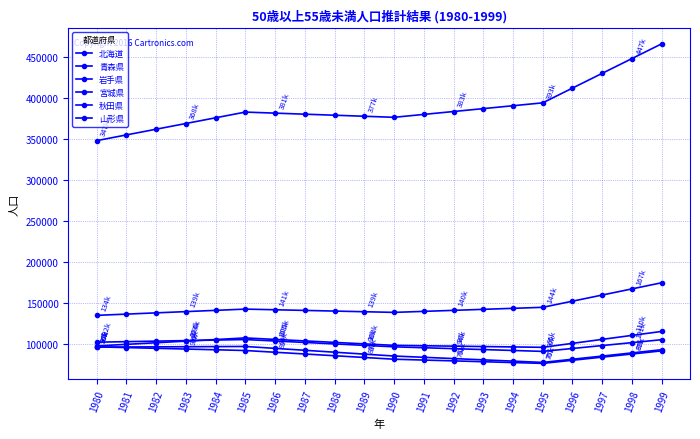

Where is 山形県 nearest to the value 86318?

1988